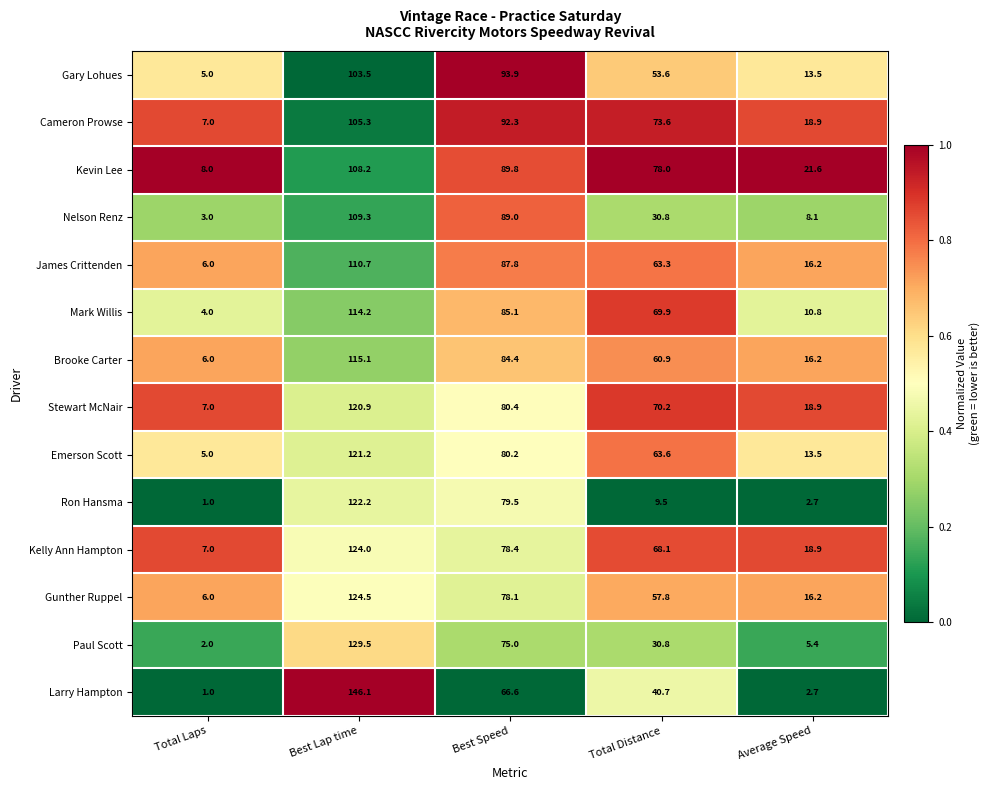

Which series has the widest spread of values?

Larry Hampton